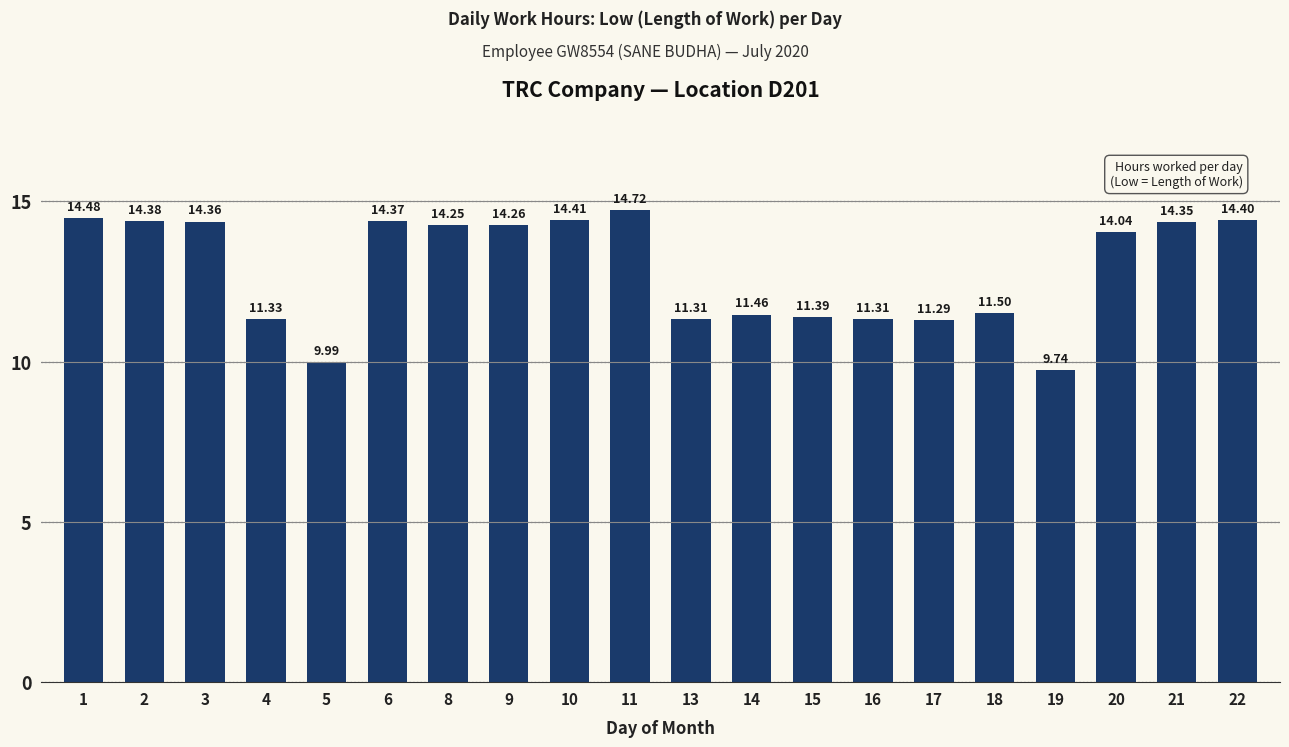

Is it true that the value at 14 is 15.4?

False